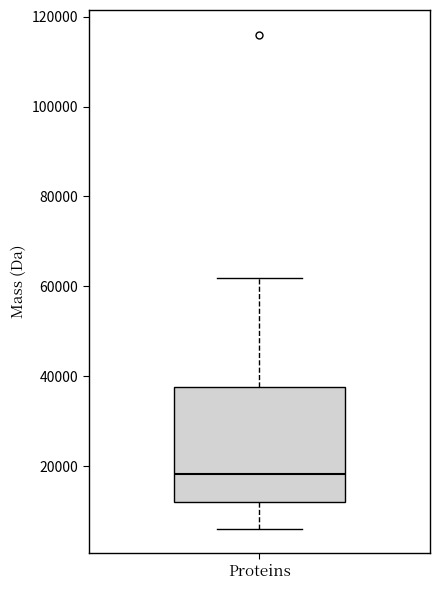

Transcribe this box plot: give where the median line is, the range the box spans, and where the two whiskers end, as read against the y-axis. The values are not printed on the chart, so give them approximately, as read against the axis.

median 18000, box 12000 to 38000, whiskers 6000 to 62000